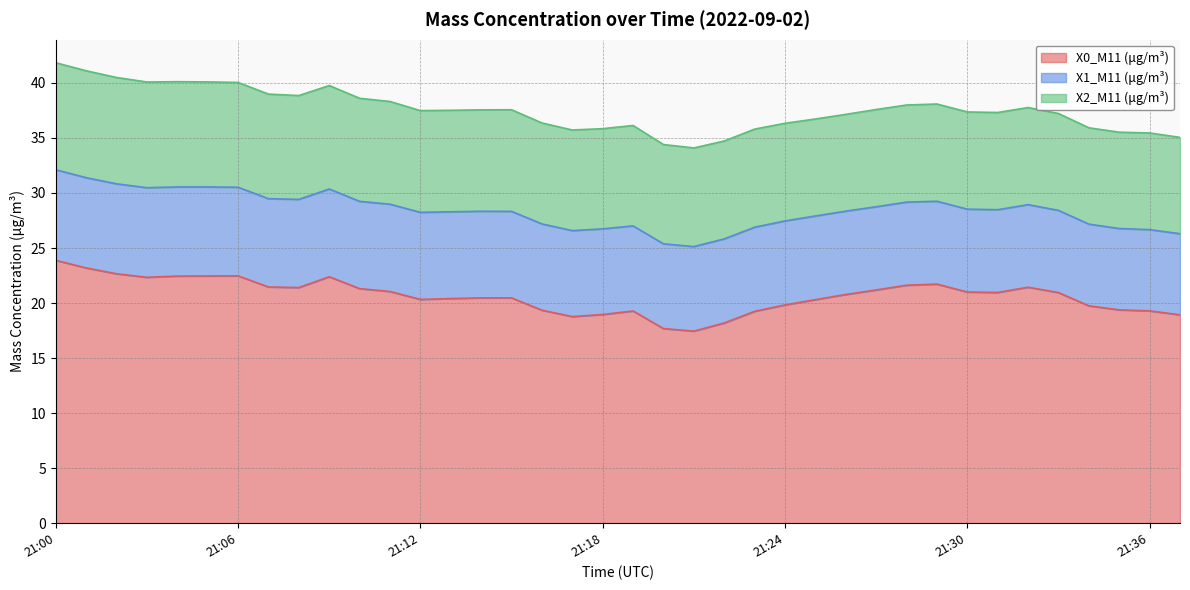

The X2_M11 (μg/m³) series shows 9.0 at 21:21. True or false?

True